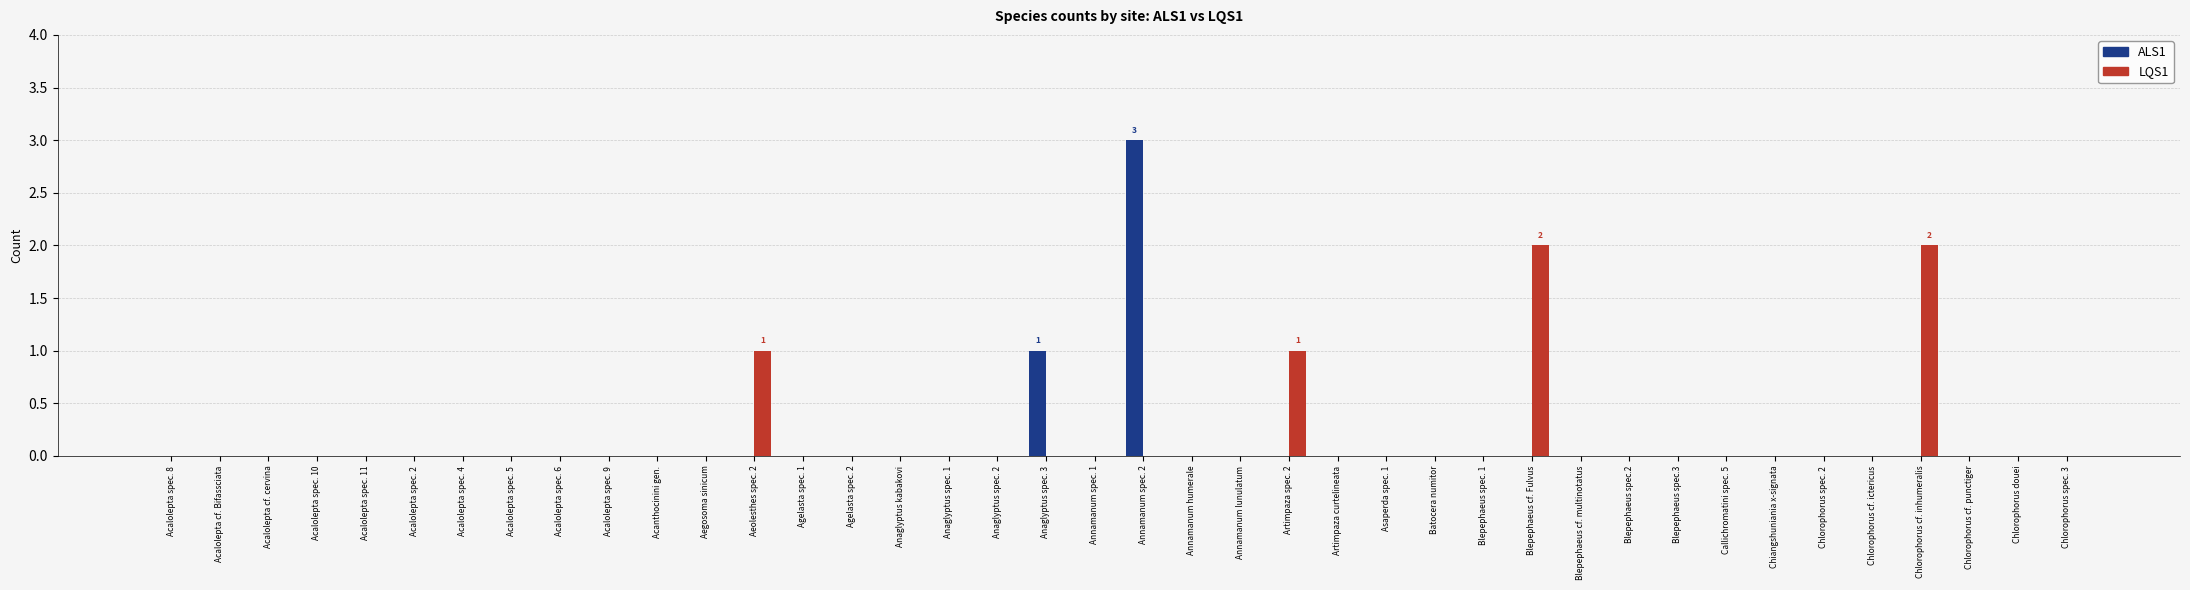

At which category is the sum across all series the highest?

Annamanum spec. 2